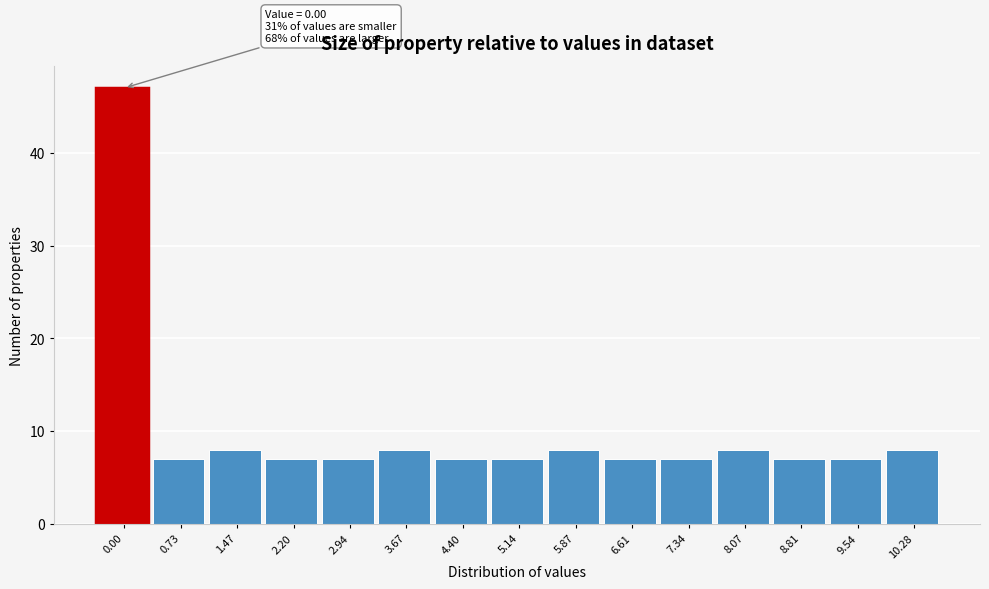

Reading left to right, what are all the values shown in this chart?

47	7	8	7	7	8	7	7	8	7	7	8	7	7	8